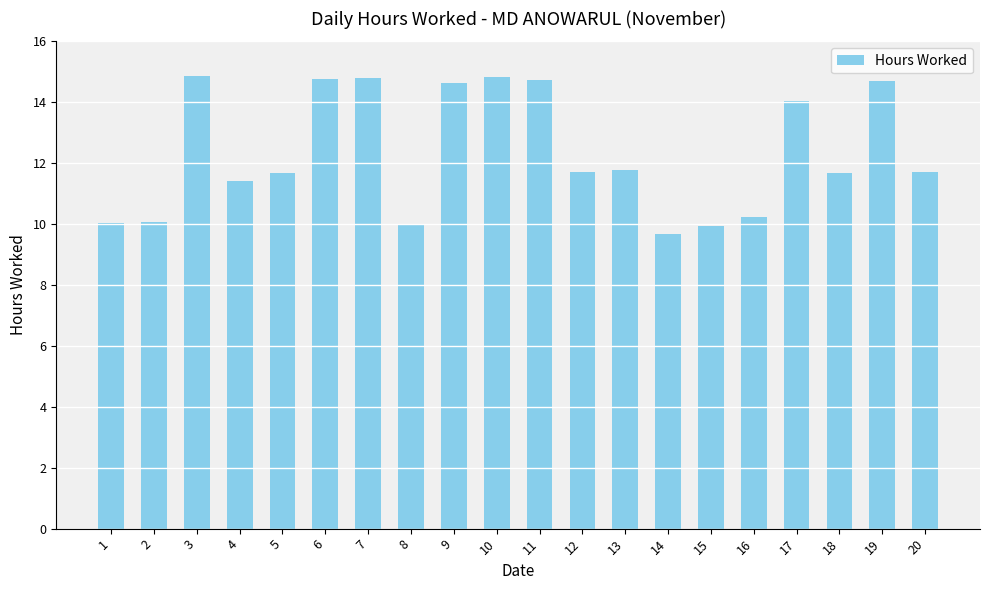

What is the sum of all values?

247.2